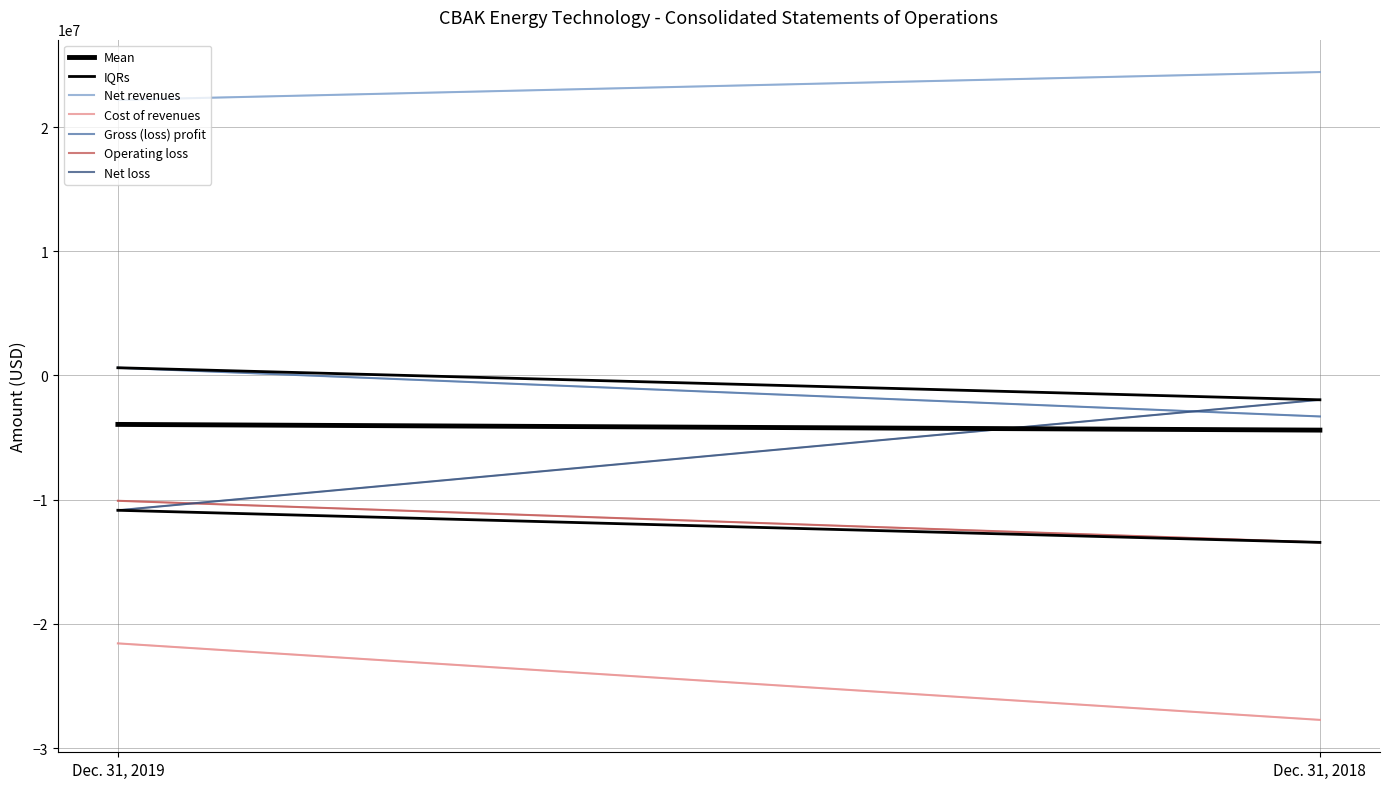

What is the lowest value of the Gross (loss) profit series?

-3298597